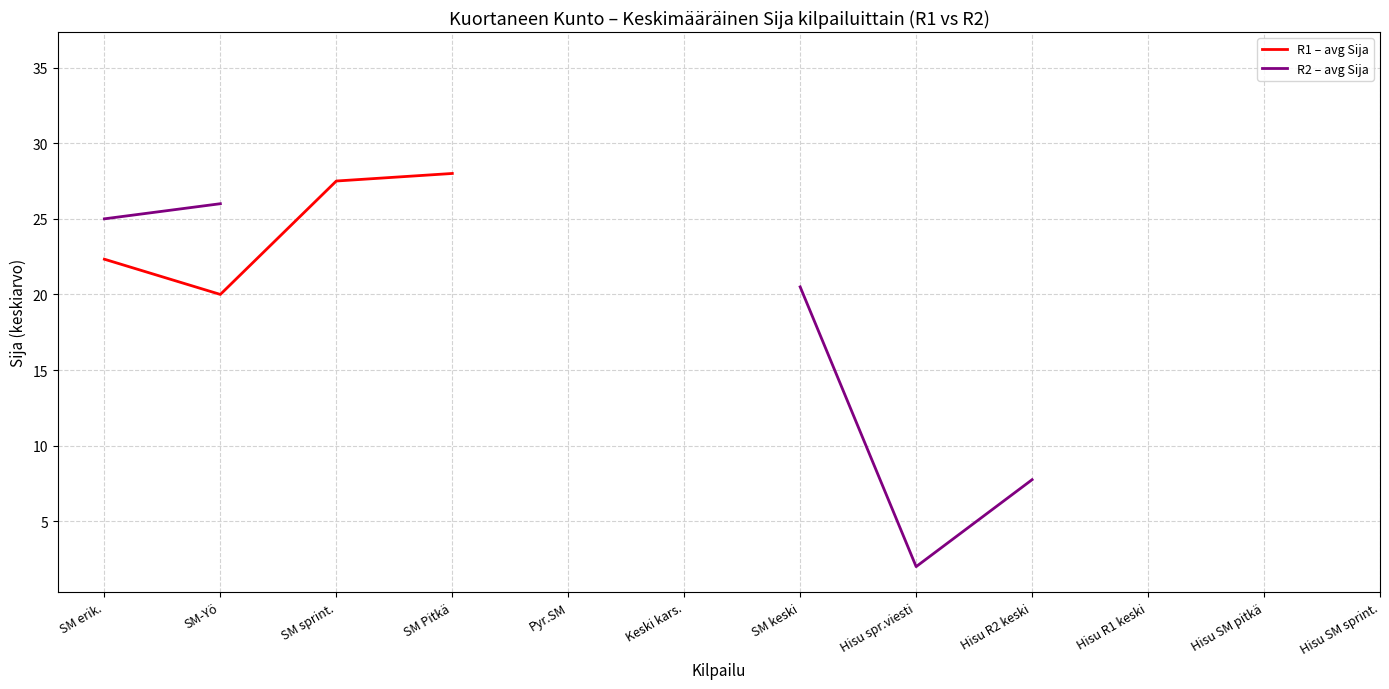

True or false: R2 – avg Sija and R1 – avg Sija cross at least once.

False